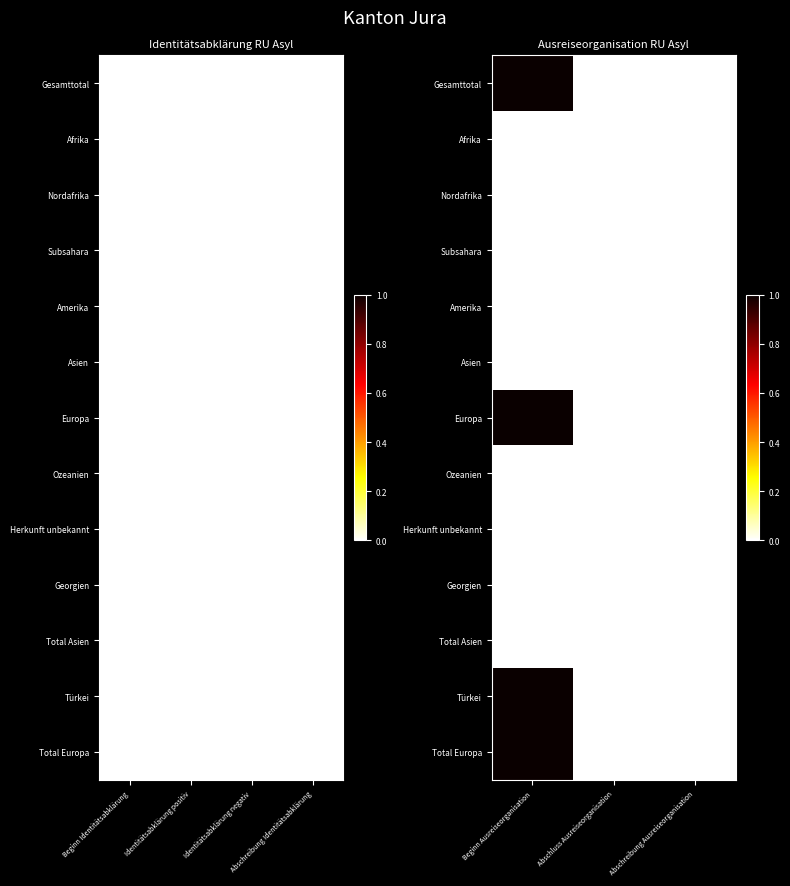

At which category does the chart reach its minimum across all series?

Abschluss Ausreiseorganisation